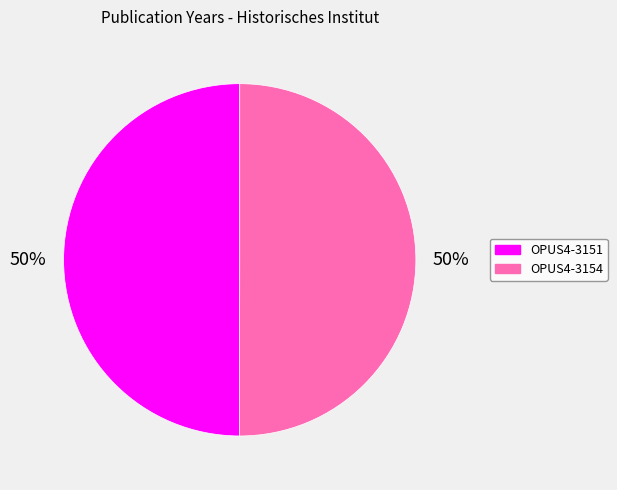

What percentage is the OPUS4-3154 slice, to the nearest percent?

50%